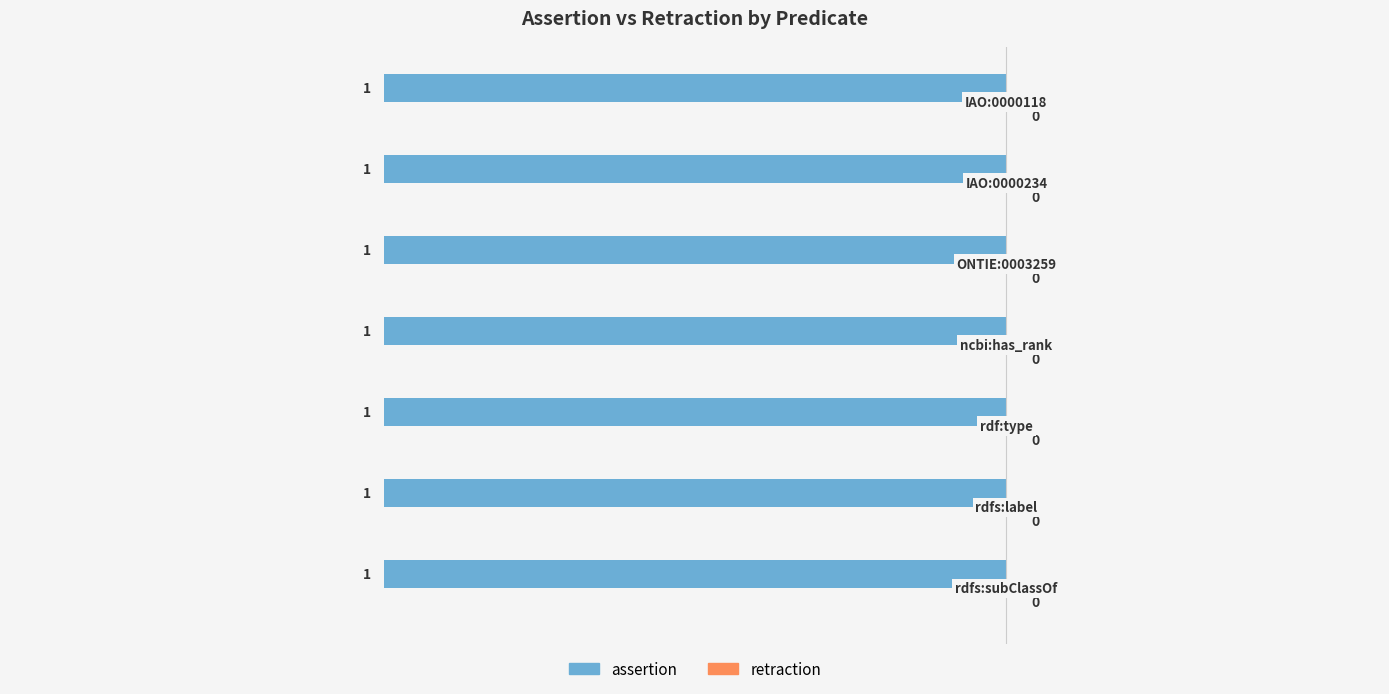

What is the spread (max minus min) of values at rdf:type?

1